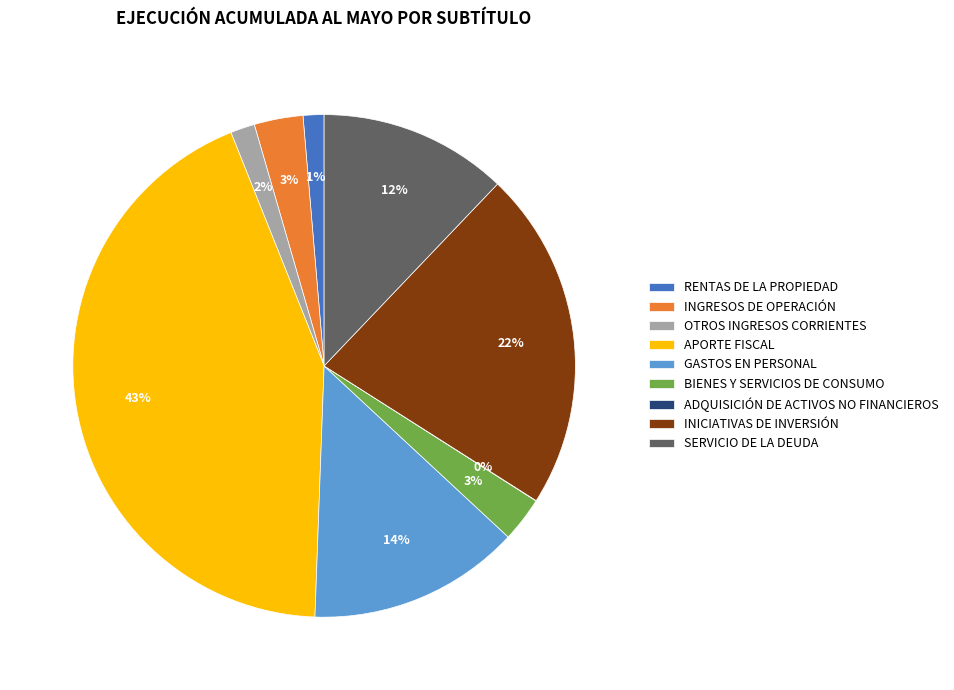

Do INGRESOS DE OPERACIÓN and OTROS INGRESOS CORRIENTES together represent more than half of the pie?

No